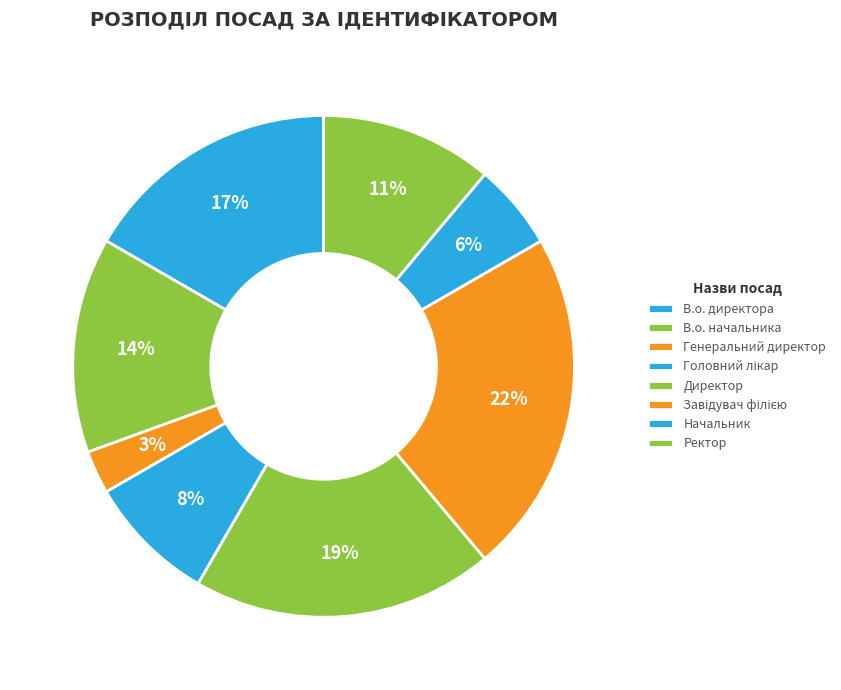

Is it true that Начальник is 6% of the pie?

True